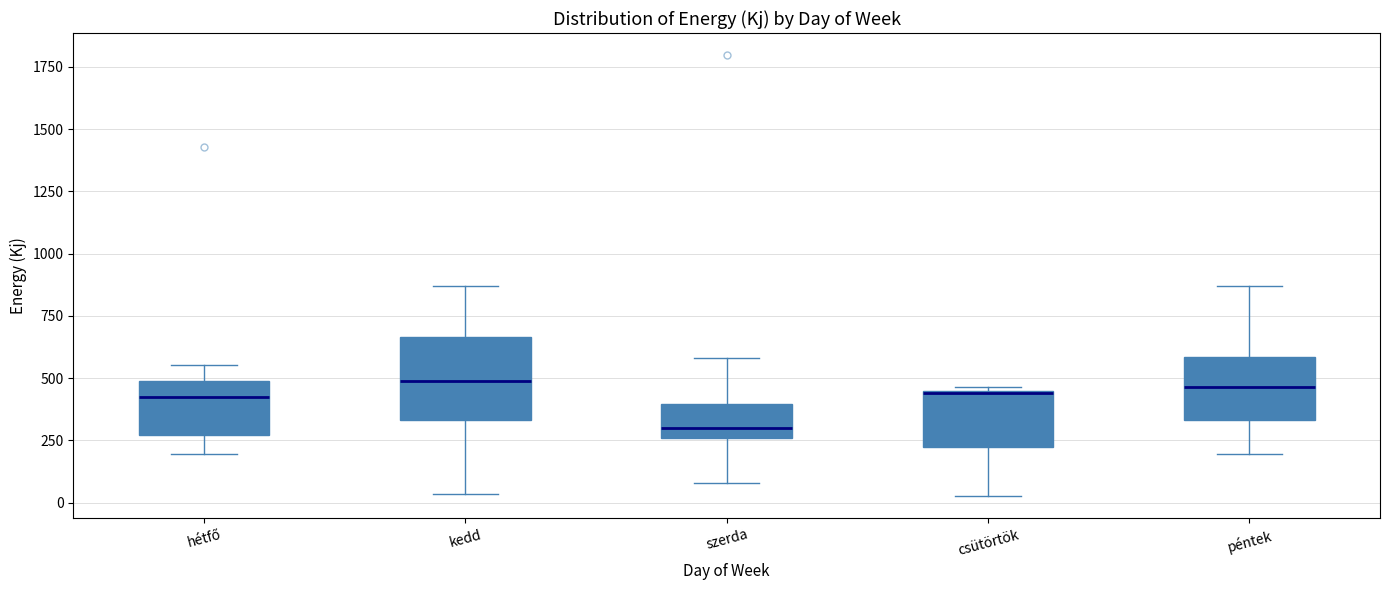

Comparing the boxes themselves (not the whiskers), which one is the tallest?

kedd